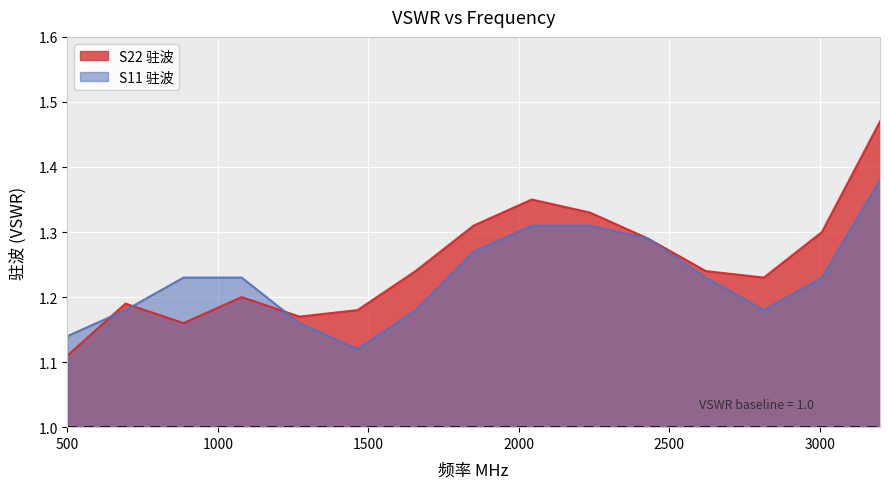

How many lines are shown in the chart?

2